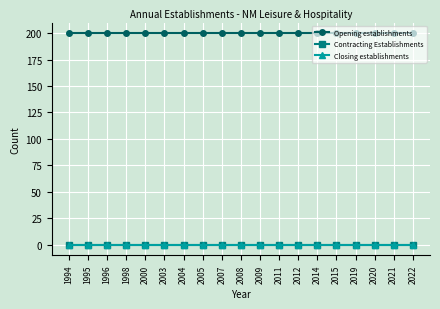

Does the chart have visible grid lines?

Yes